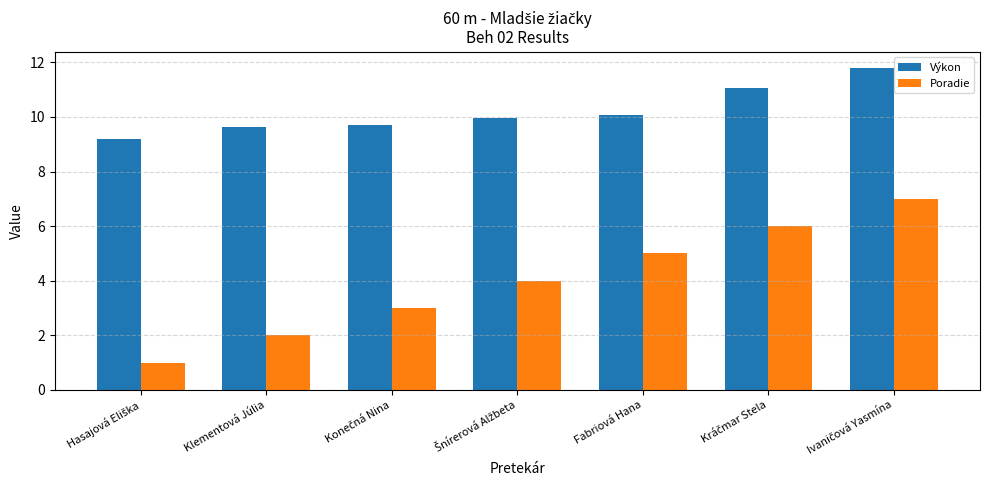

List the series in order of their peak value, highest first.

Výkon, Poradie